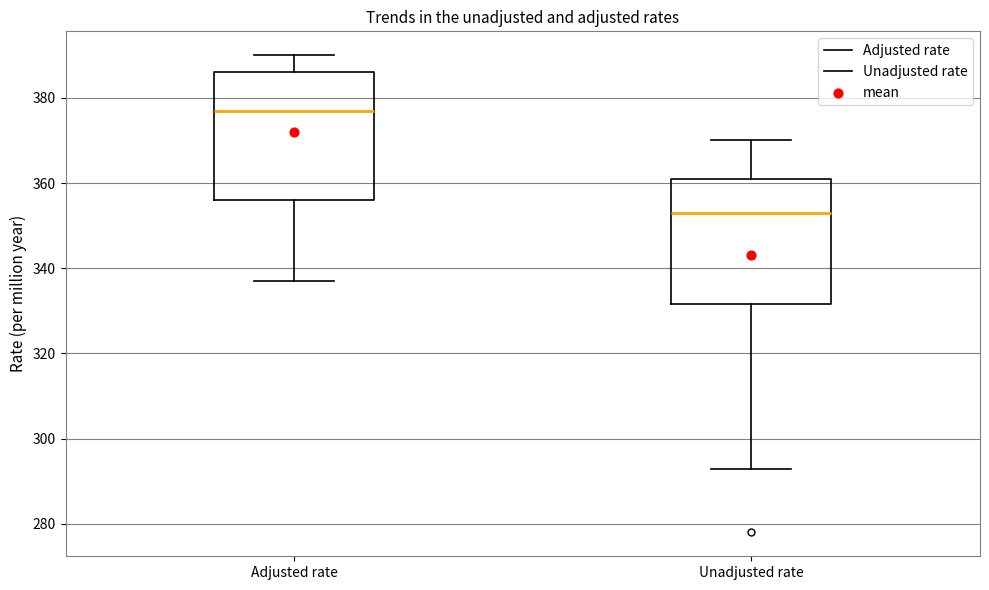

Where is the lower edge of the box for Adjusted rate on the y-axis? The values are not printed on the chart, so give them approximately, as read against the axis.

356